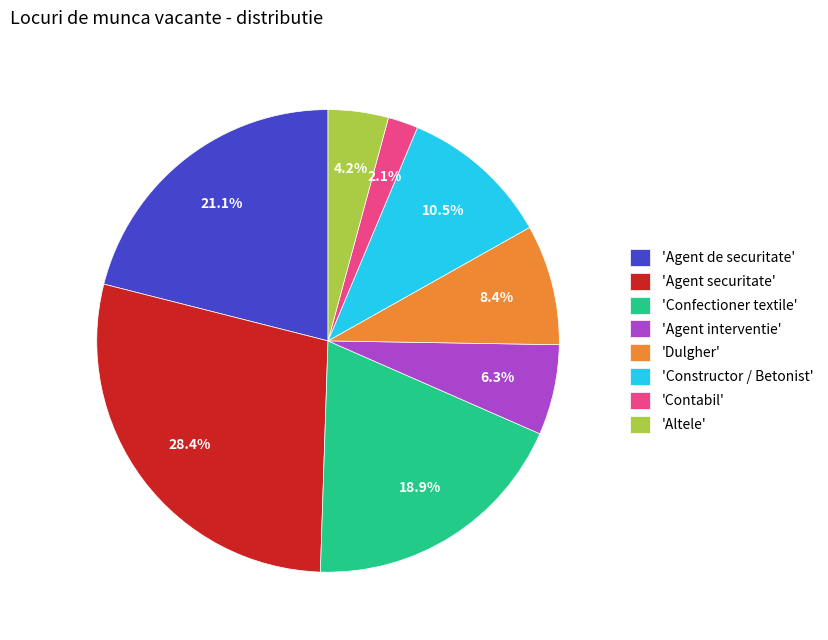

Does any single category account for the majority?

No